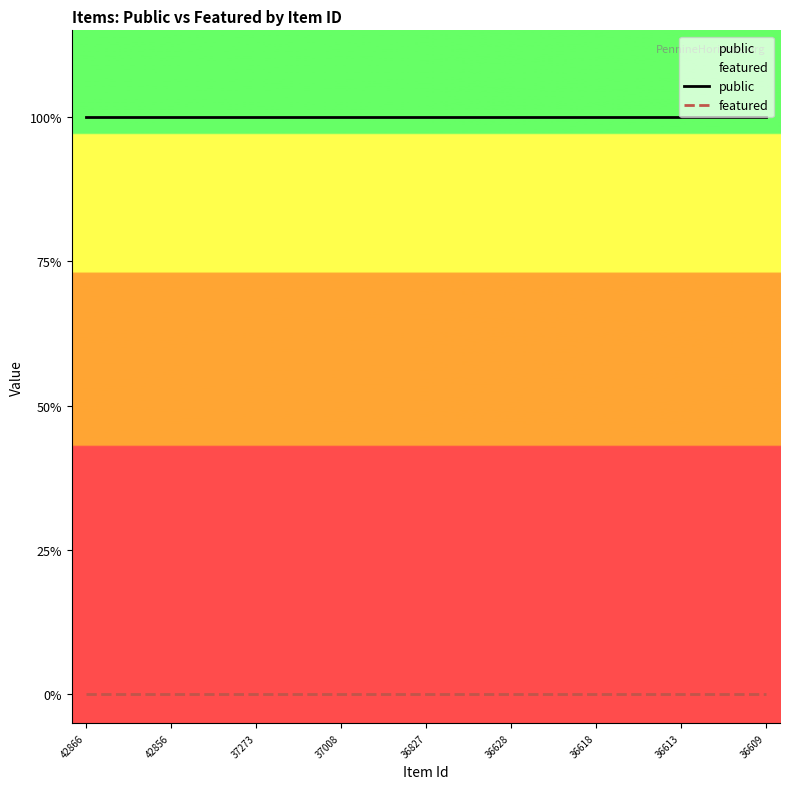

Which series has the widest spread of values?

public